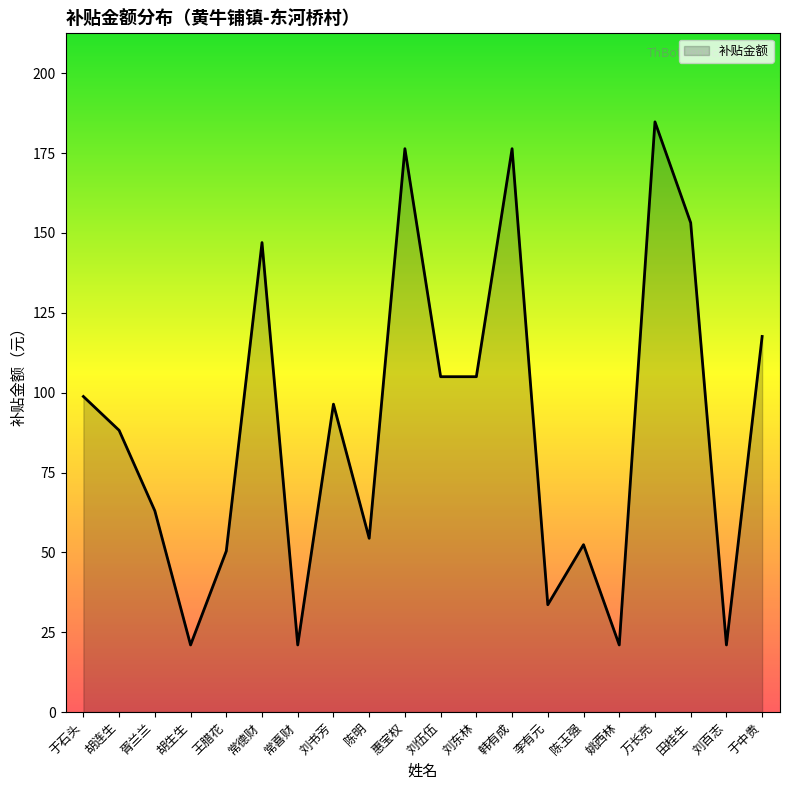

What is the approximate value at 姚西林?

21.0